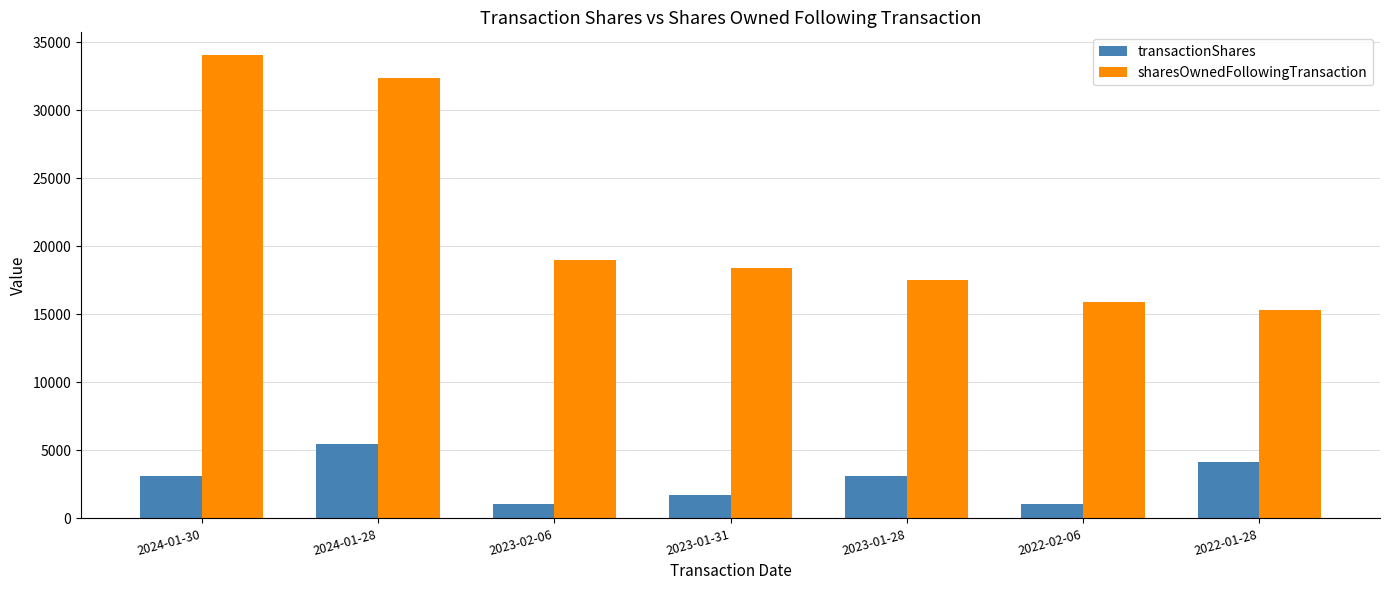

At which label is sharesOwnedFollowingTransaction closest to 24674?

2023-02-06